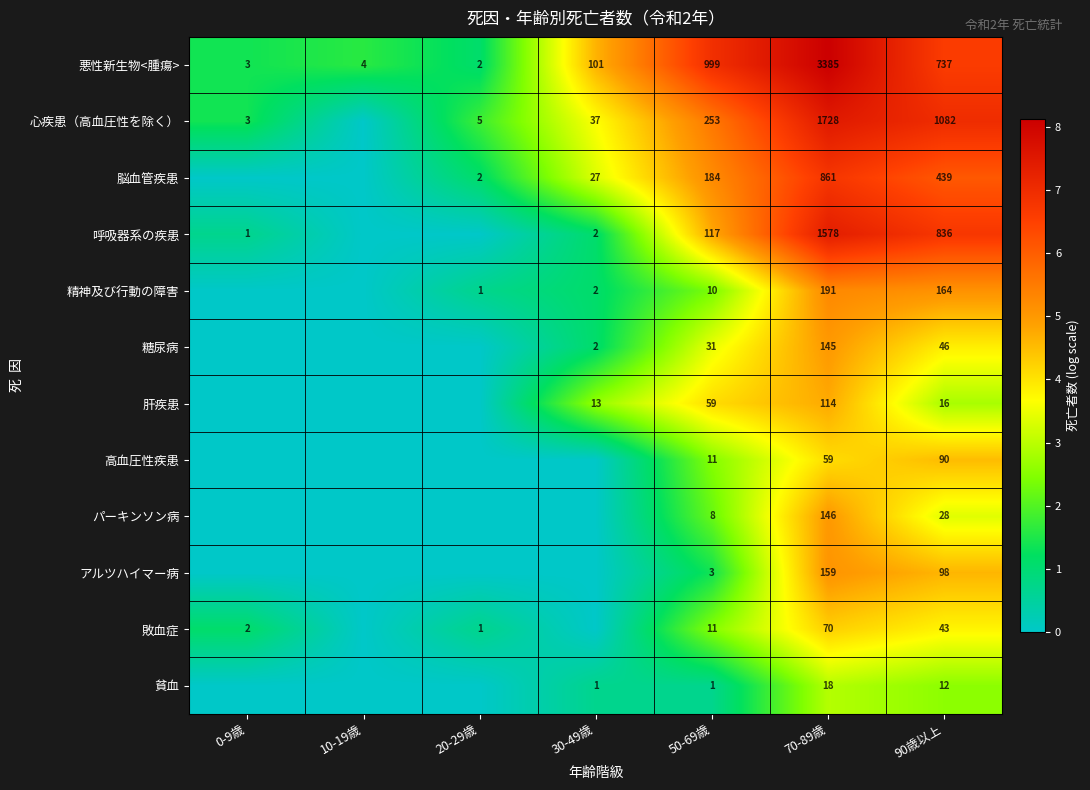

The value of 悪性新生物<腫瘍> at 0-9歳 is 2. True or false?

False